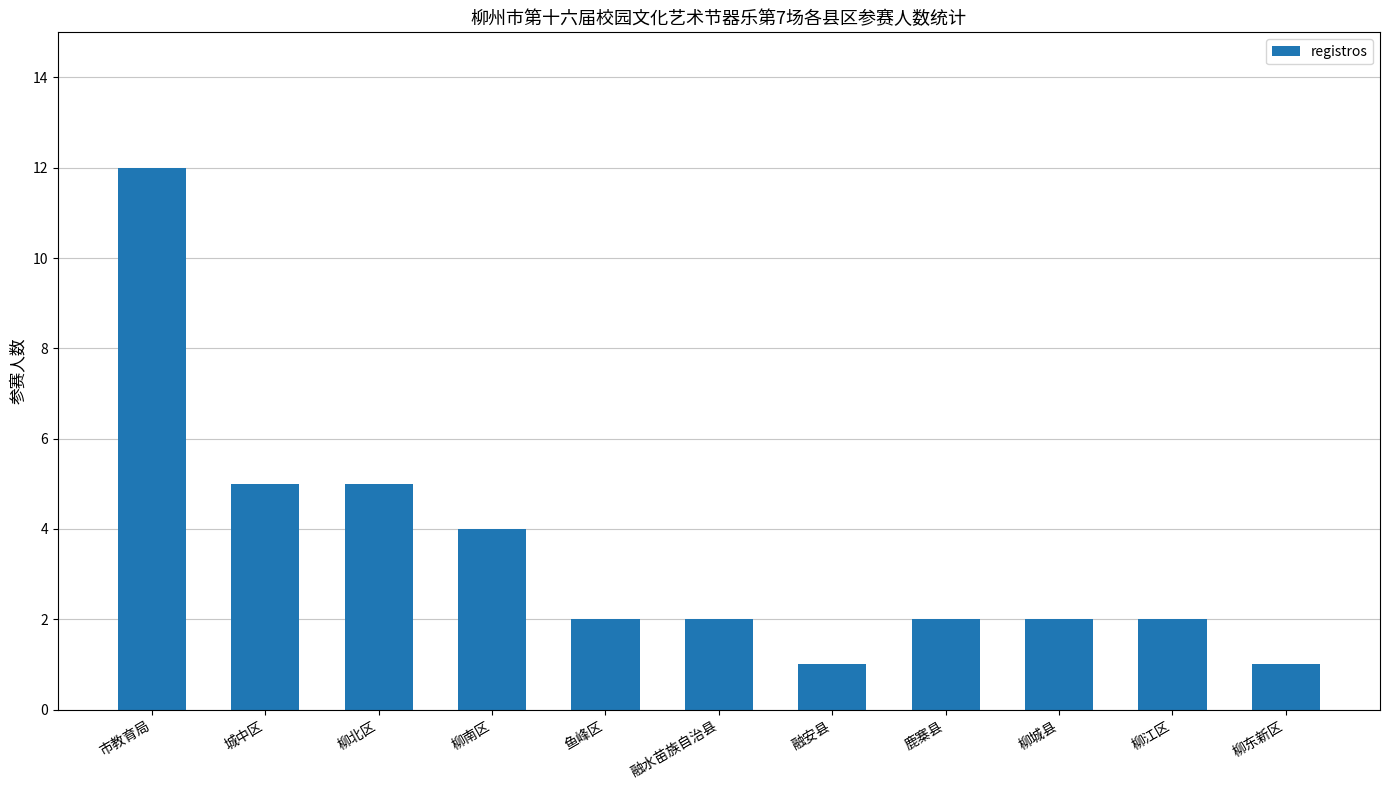

Reading left to right, what are all the values shown in this chart?

市教育局=12	城中区=5	柳北区=5	柳南区=4	鱼峰区=2	融水苗族自治县=2	融安县=1	鹿寨县=2	柳城县=2	柳江区=2	柳东新区=1